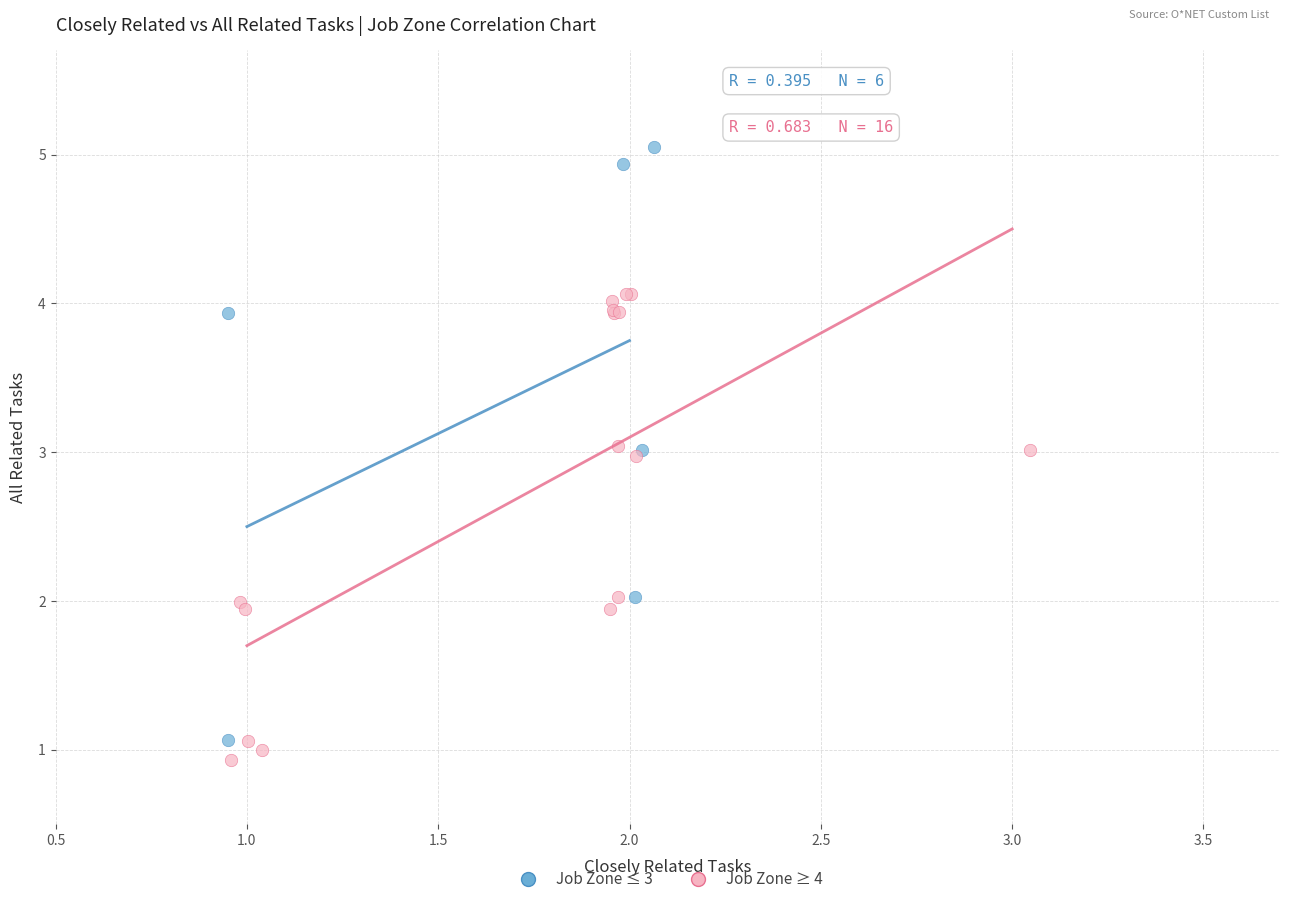

Which series contains the highest Y value?

Job Zone ≤ 3